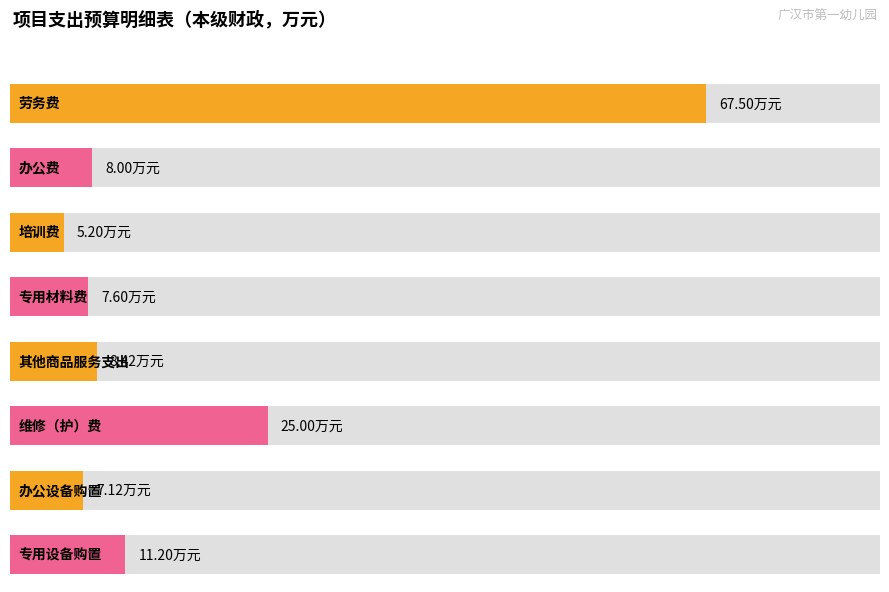

List the labels in order of value, smallest first.

培训费, 办公设备购置, 专用材料费, 办公费, 其他商品服务支出, 专用设备购置, 维修（护）费, 劳务费